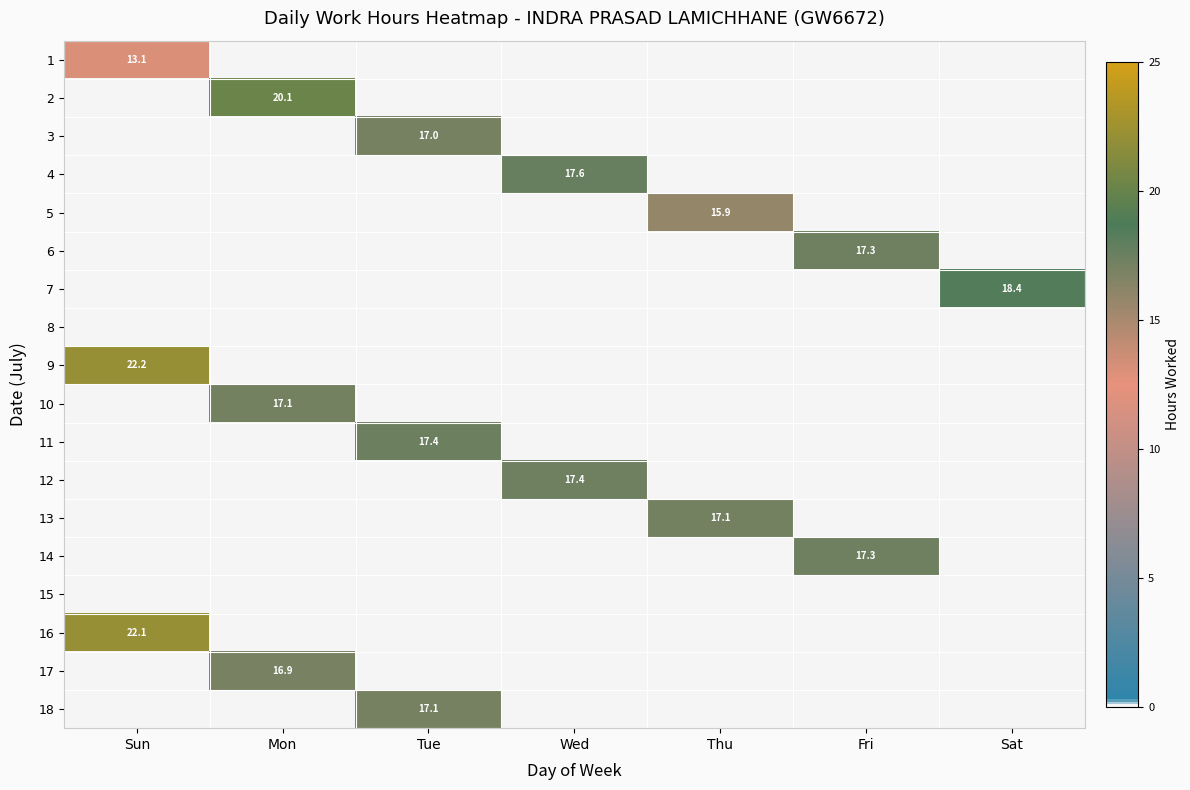

The 6 series shows 17.3 at Fri. True or false?

True